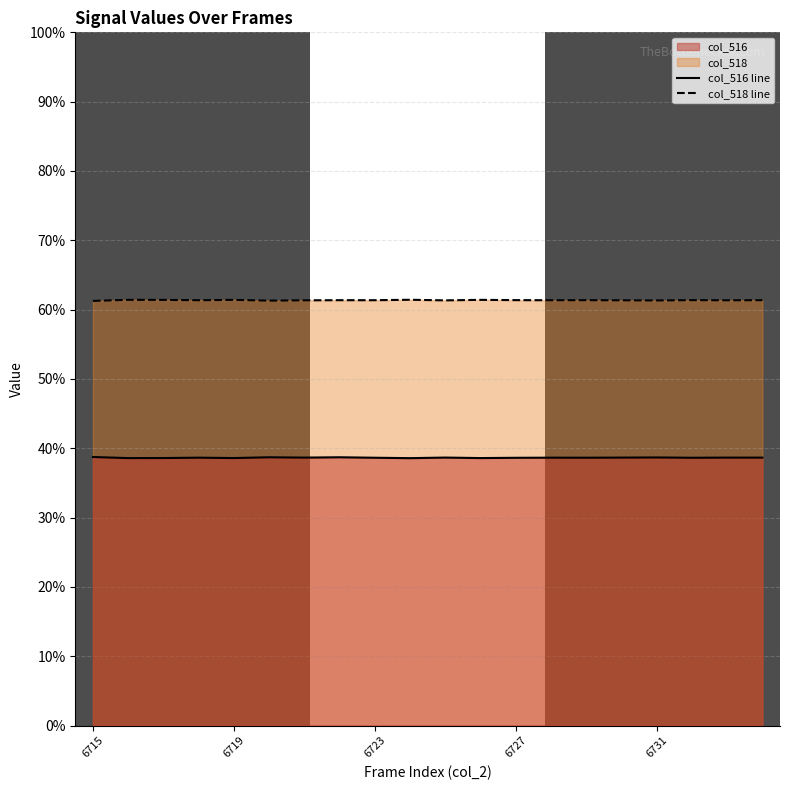

What is the smallest value displayed?

38.6